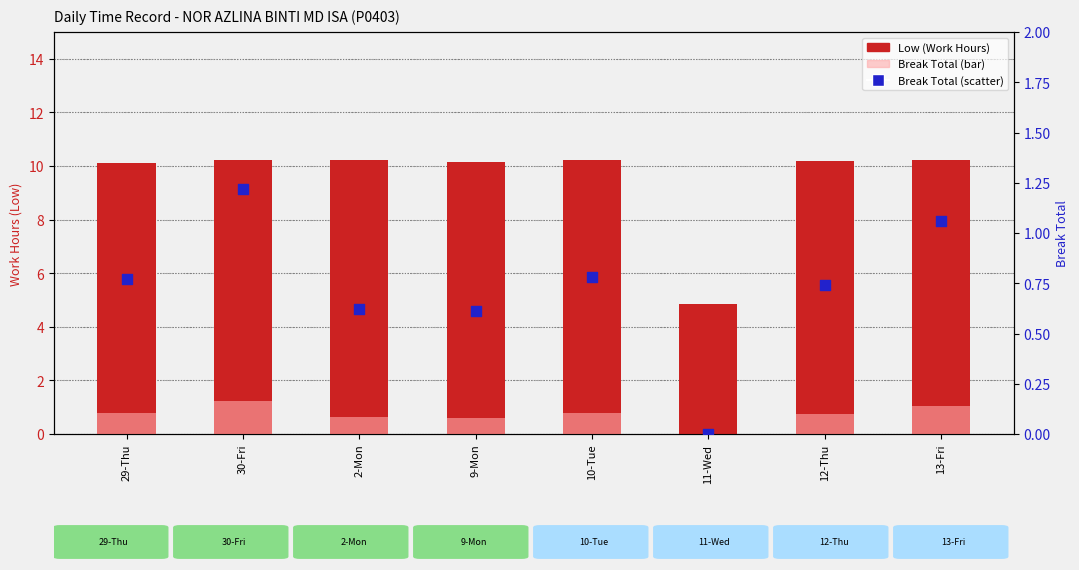

Which series has the largest total across all categories?

Low (Work Hours)